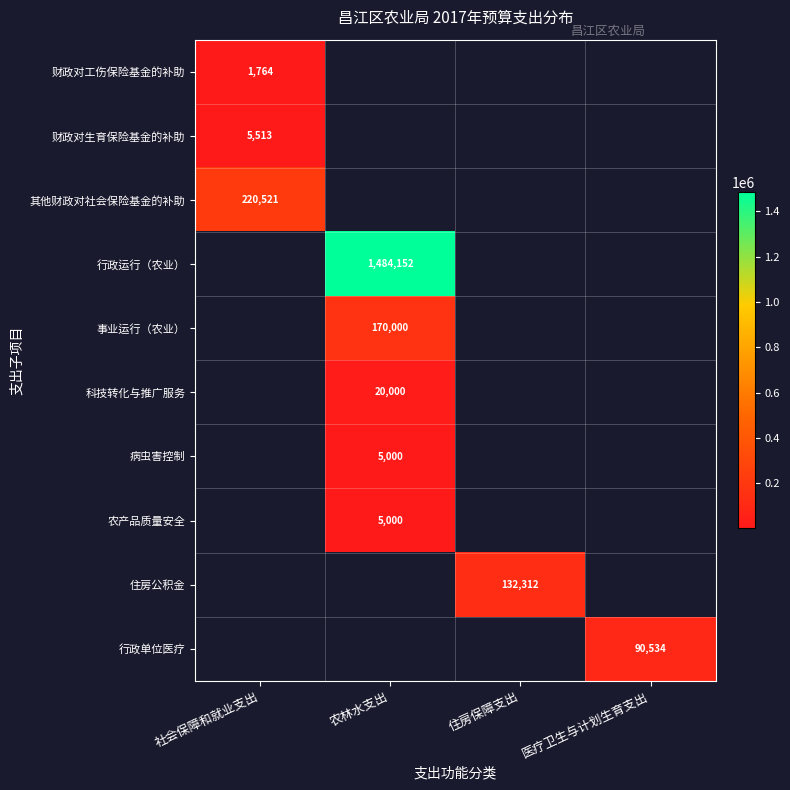

How many distinct data groups are displayed?

10